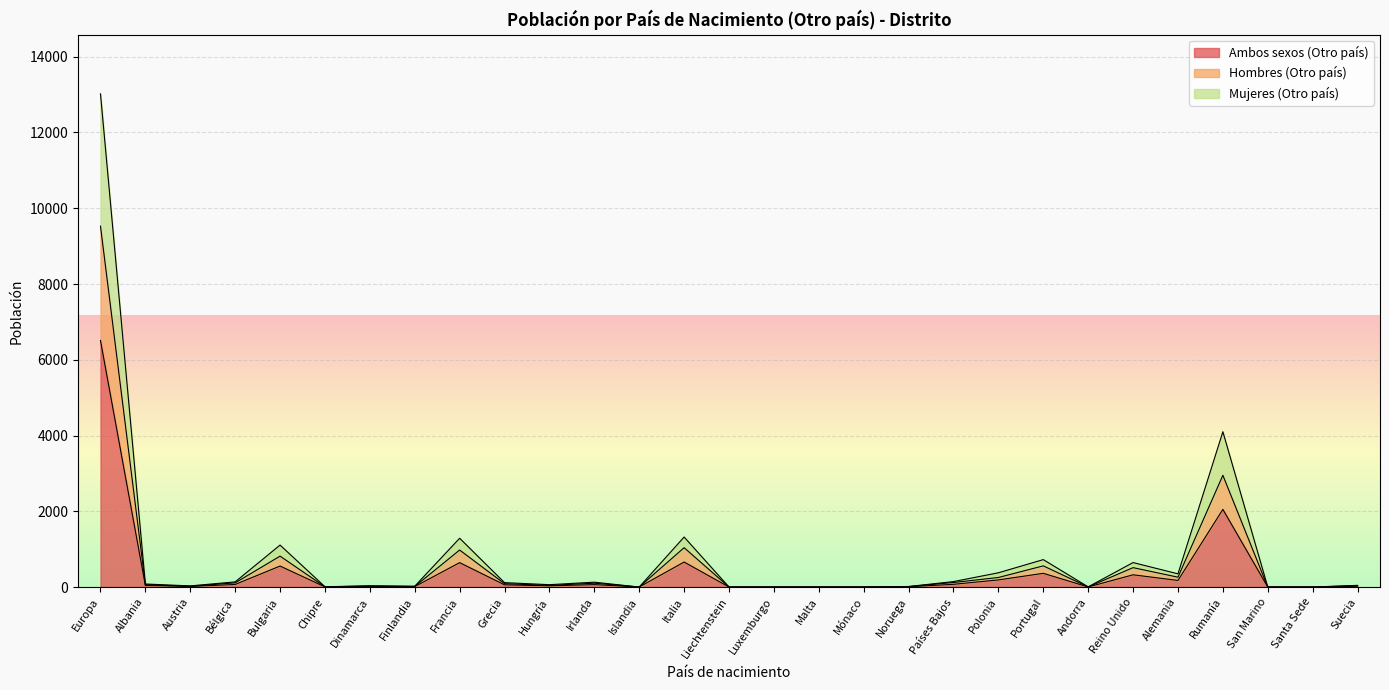

Count the number of data series in this chart.

3